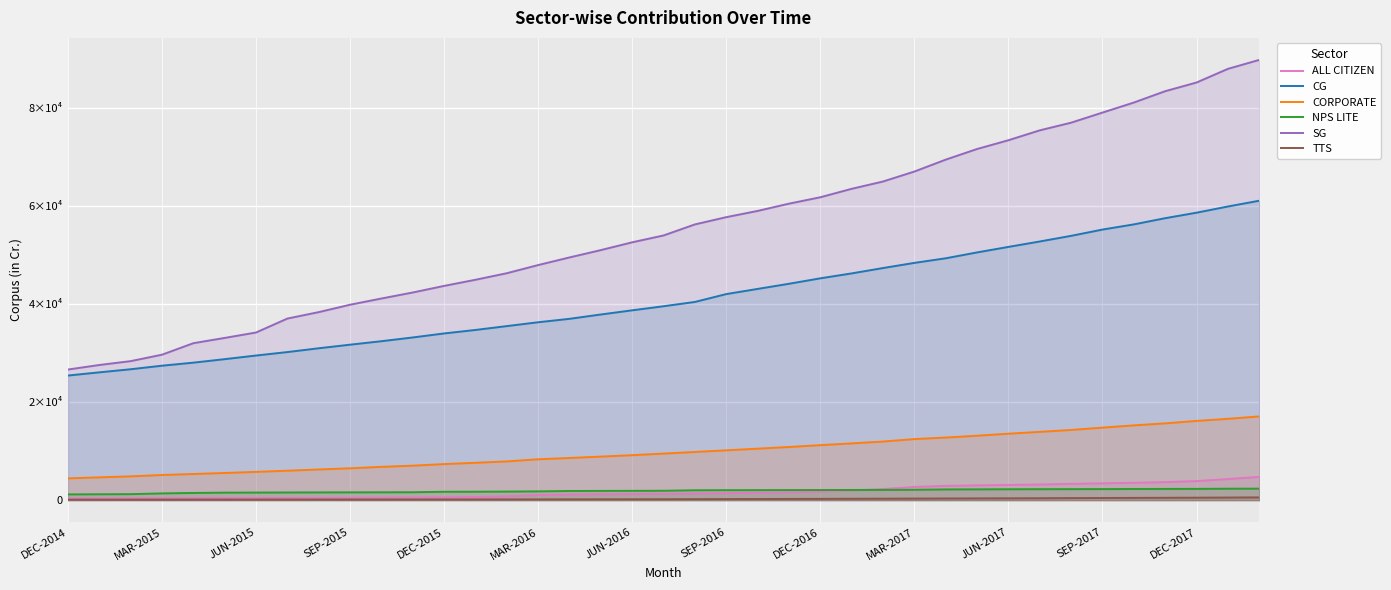

Which has a higher value, 27 or 31?

31